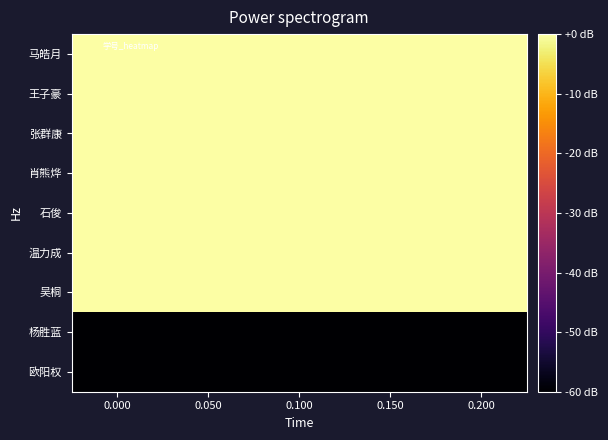

Count the number of categories in the chart.

5